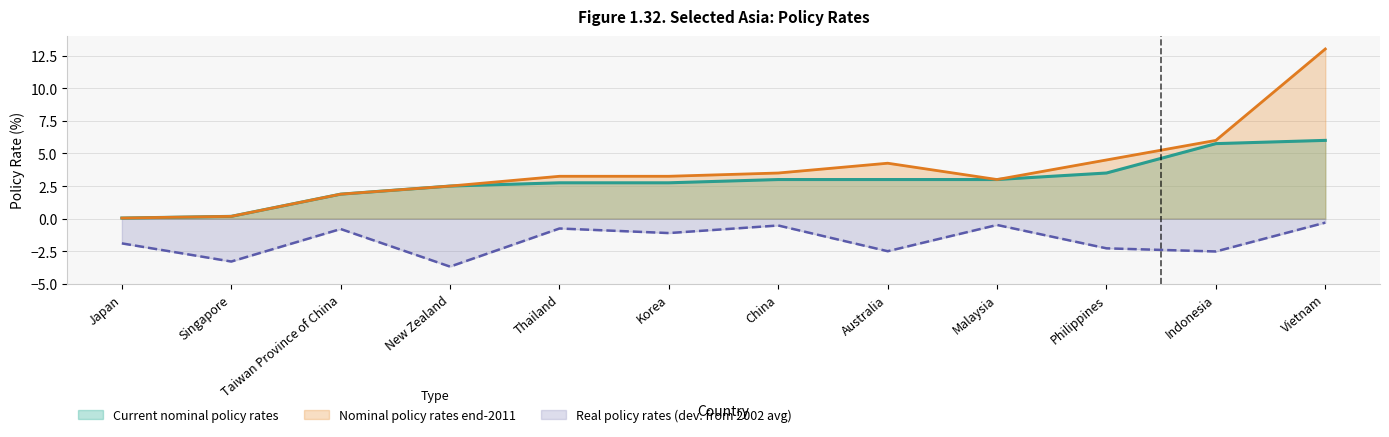

Rank the series at Indonesia from highest to lowest value.

Nominal policy rates end-2011, Current nominal policy rates, Real policy rates (dev. from 2002 avg)